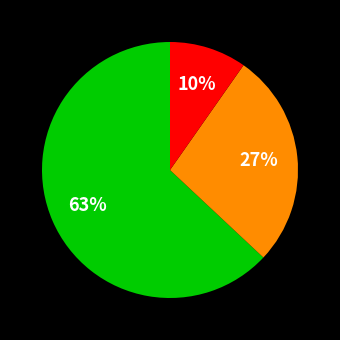

To the nearest percent, what is the difference between the largest and smallest slice percentages?

53%